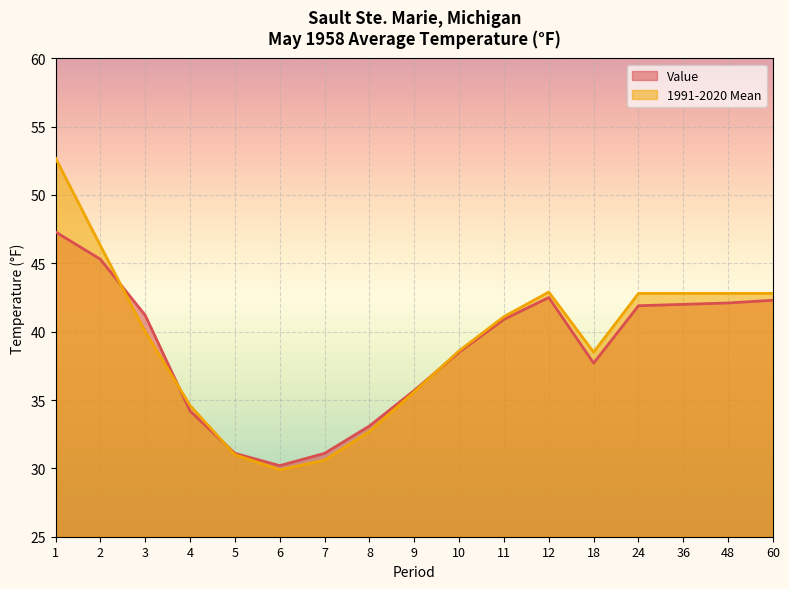

Between 4 and 1, which is larger?

1